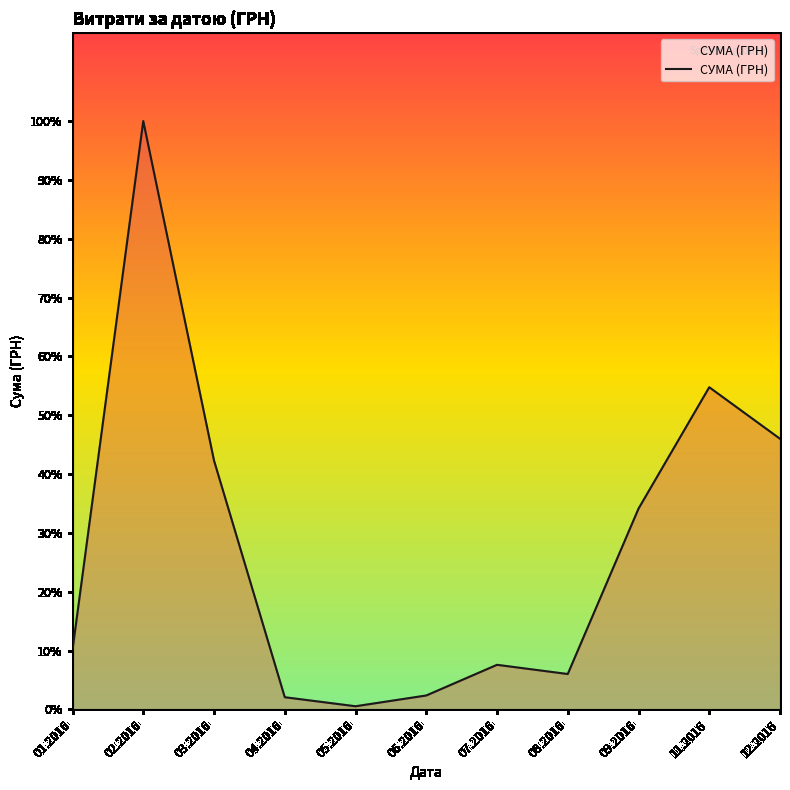

Reading left to right, what are all the values shown in this chart?

01.2016=59222.9	02.2016=583556.1	03.2016=246841.0	04.2016=12116.1	05.2016=3157.1	06.2016=13841.3	07.2016=44258.6	08.2016=35130.0	09.2016=199145.2	11.2016=319574.0	12.2016=268468.5